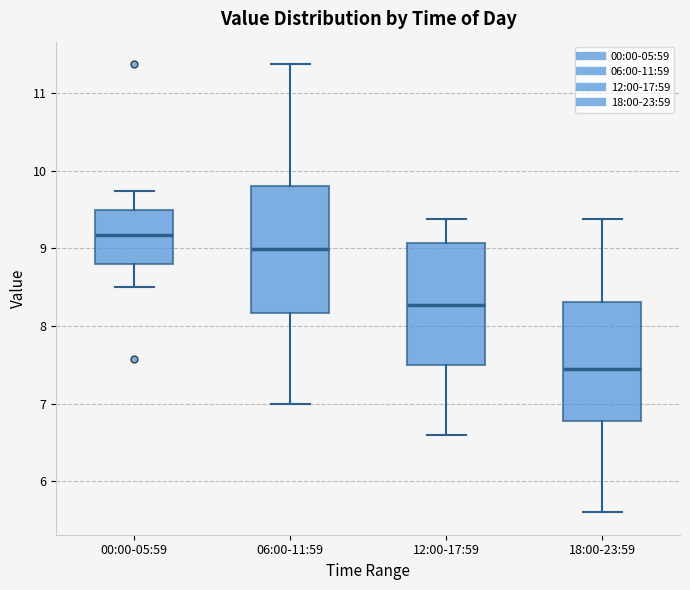

Where does the upper whisker of the box for 00:00-05:59 end on the y-axis? The values are not printed on the chart, so give them approximately, as read against the axis.

9.7